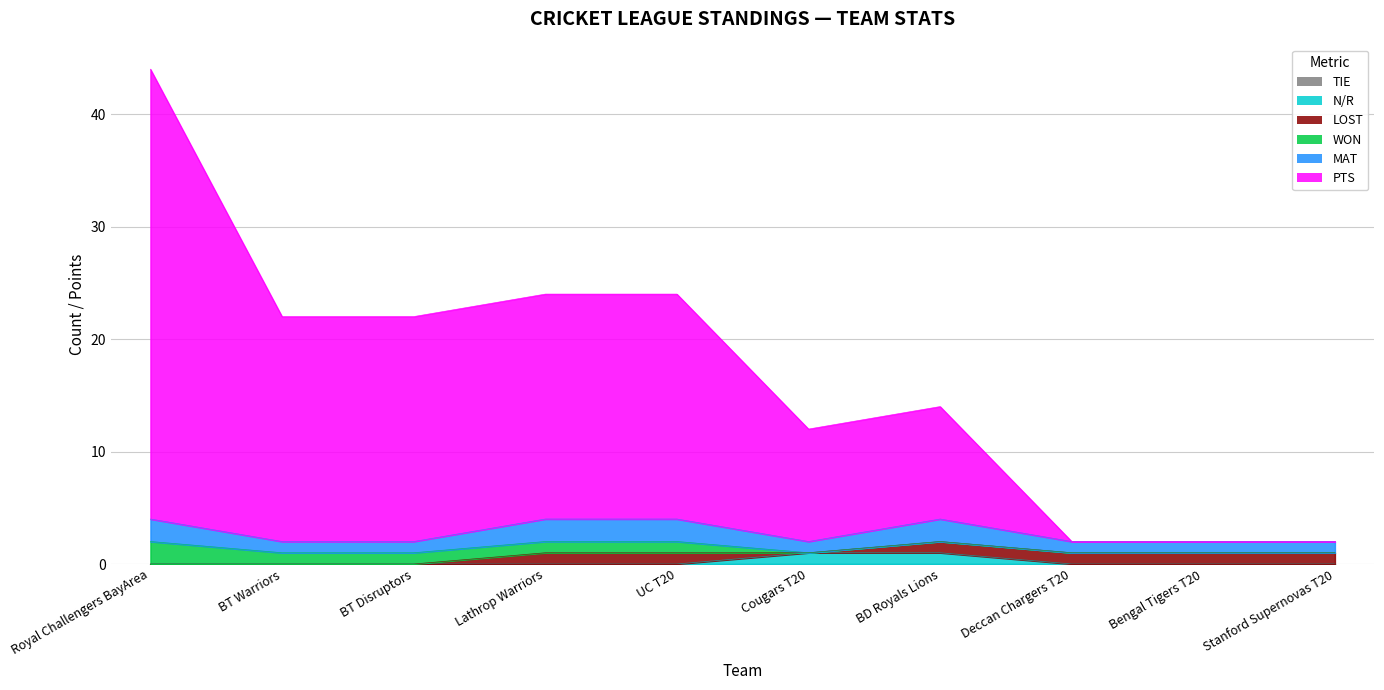

Does the chart display data point markers on the line(s)?

No